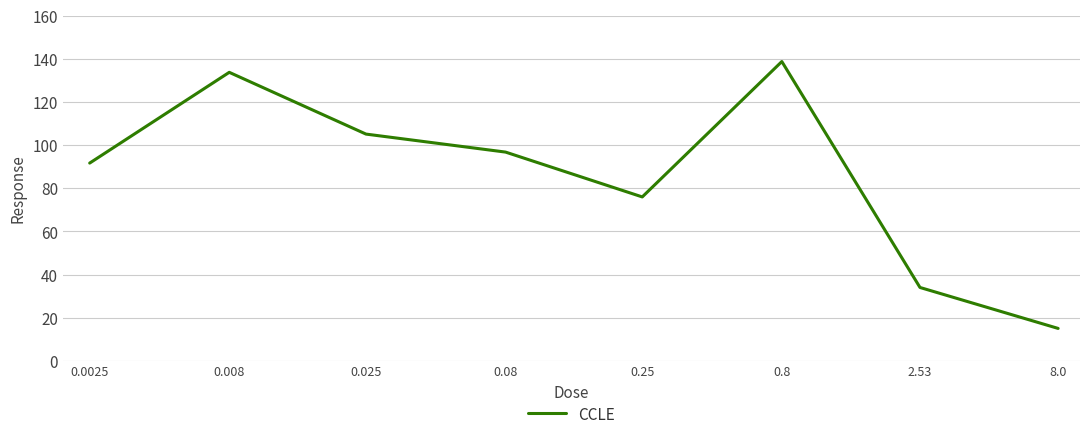

What is the difference between the maximum and minimum values?

123.8